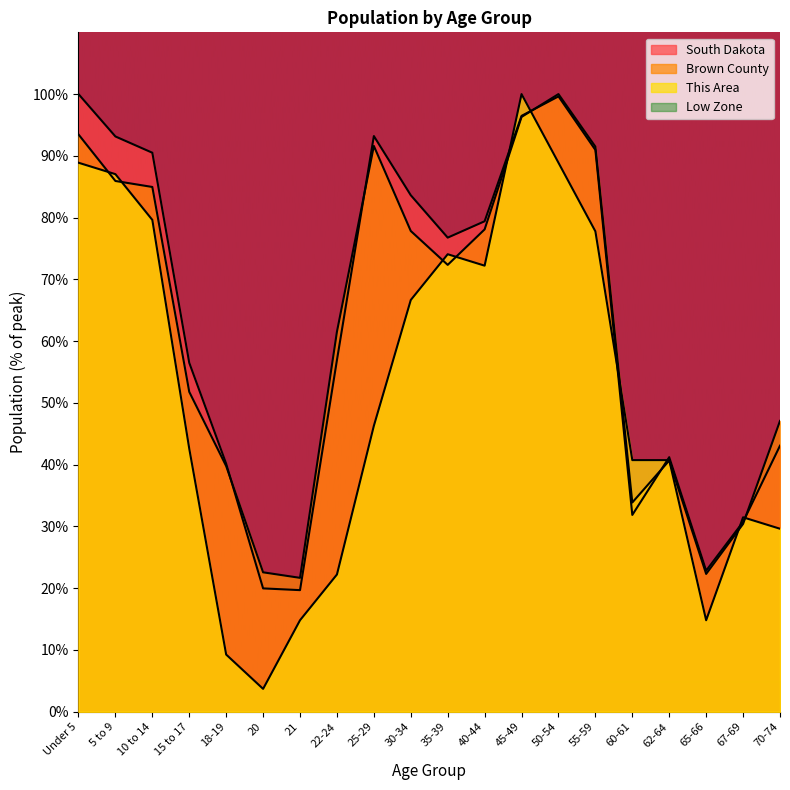

The This Area series shows 79.6 at 10 to 14. True or false?

True